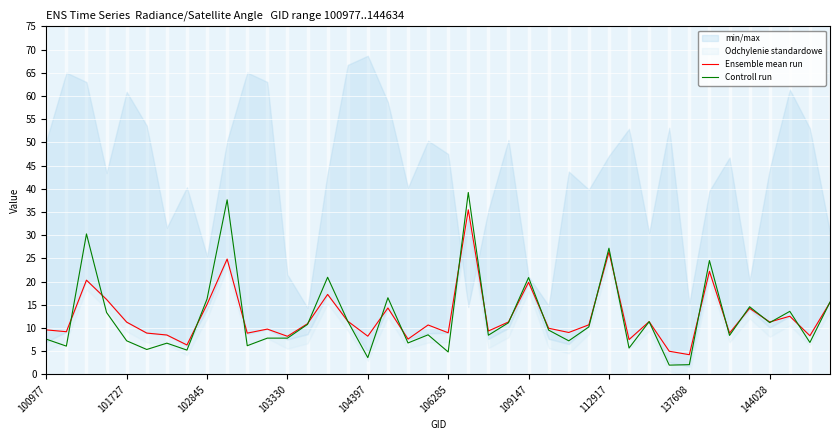

Reading left to right, what are all the values shown in this chart?

Ensemble mean run: 9.6	9.2	20.3	16.1	11.2	8.9	8.5	6.3	15.1	24.8	8.9	9.7	8.2	10.9	17.2	11.5	8.2	14.3	7.6	10.6	9.0	35.5	9.3	11.3	19.8	9.9	9.0	10.7	26.4	7.5	11.4	5.0	4.2	22.2	8.9	14.2	11.3	12.5	8.3	15.5
Controll run: 7.6	6.1	30.3	13.3	7.2	5.4	6.7	5.2	16.2	37.6	6.2	7.8	7.8	10.8	20.9	11.5	3.6	16.5	6.8	8.5	4.8	39.2	8.4	11.1	20.9	9.5	7.2	10.2	27.2	5.7	11.4	2.0	2.1	24.5	8.4	14.6	11.1	13.6	6.9	15.6